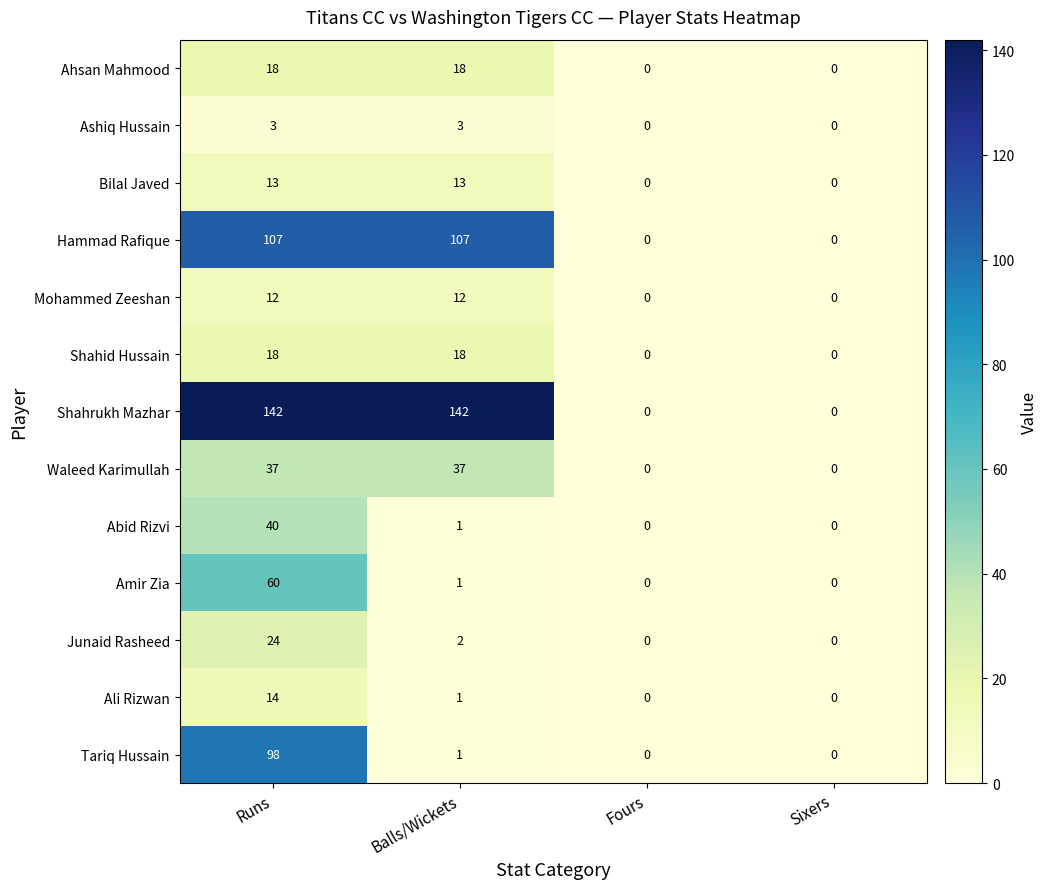

How many series are shown in this chart?

13